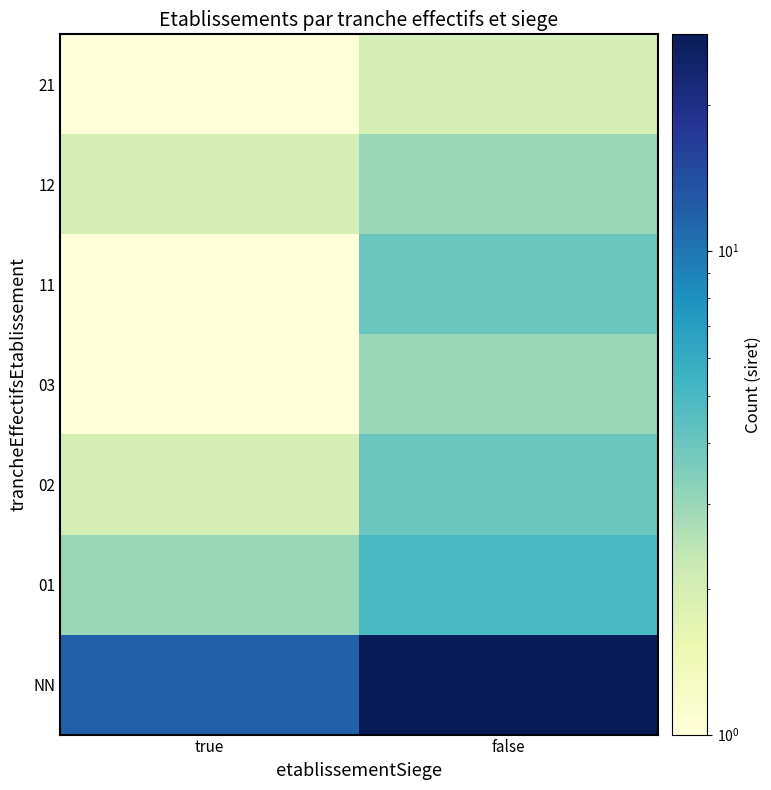

Which series has the largest range (max minus min)?

NN